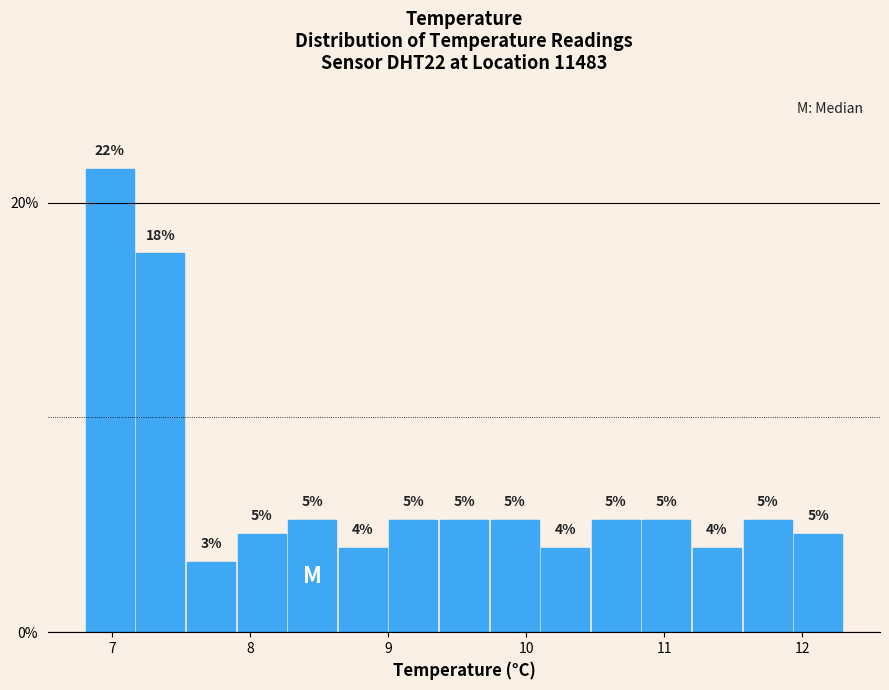

Around what value on the x-axis is the tallest bar? Give the approximate position of its centre, as read against the axis.

7.0